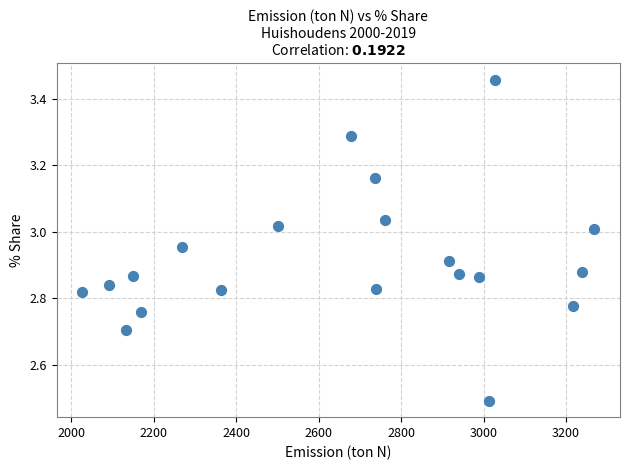

What is the range of X values (max minus min)?

1241.4